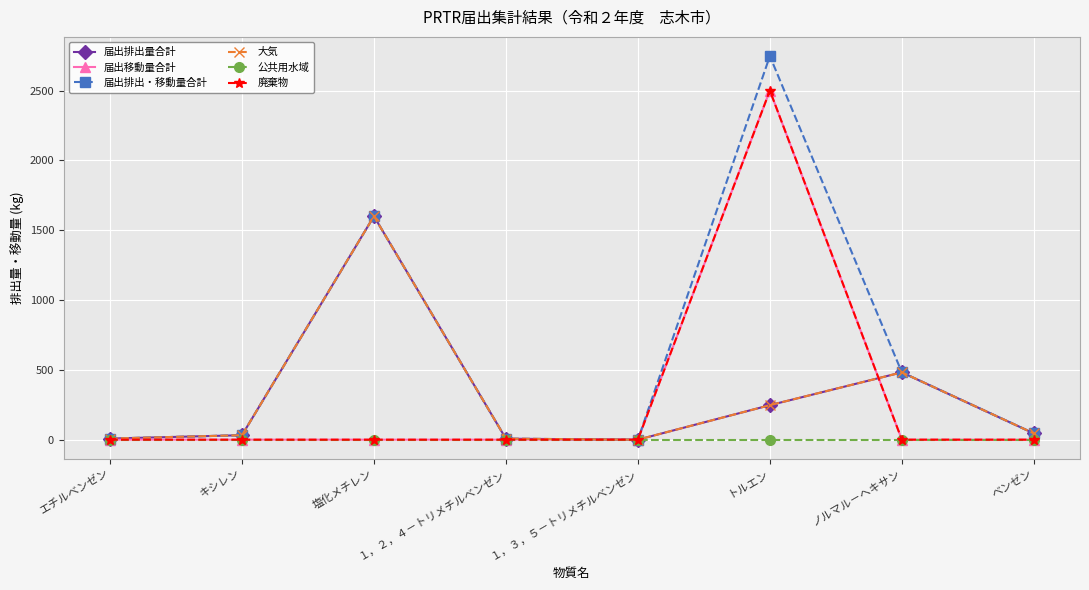

List the series in order of their peak value, lowest first.

公共用水域, 届出排出量合計, 大気, 届出移動量合計, 廃棄物, 届出排出・移動量合計